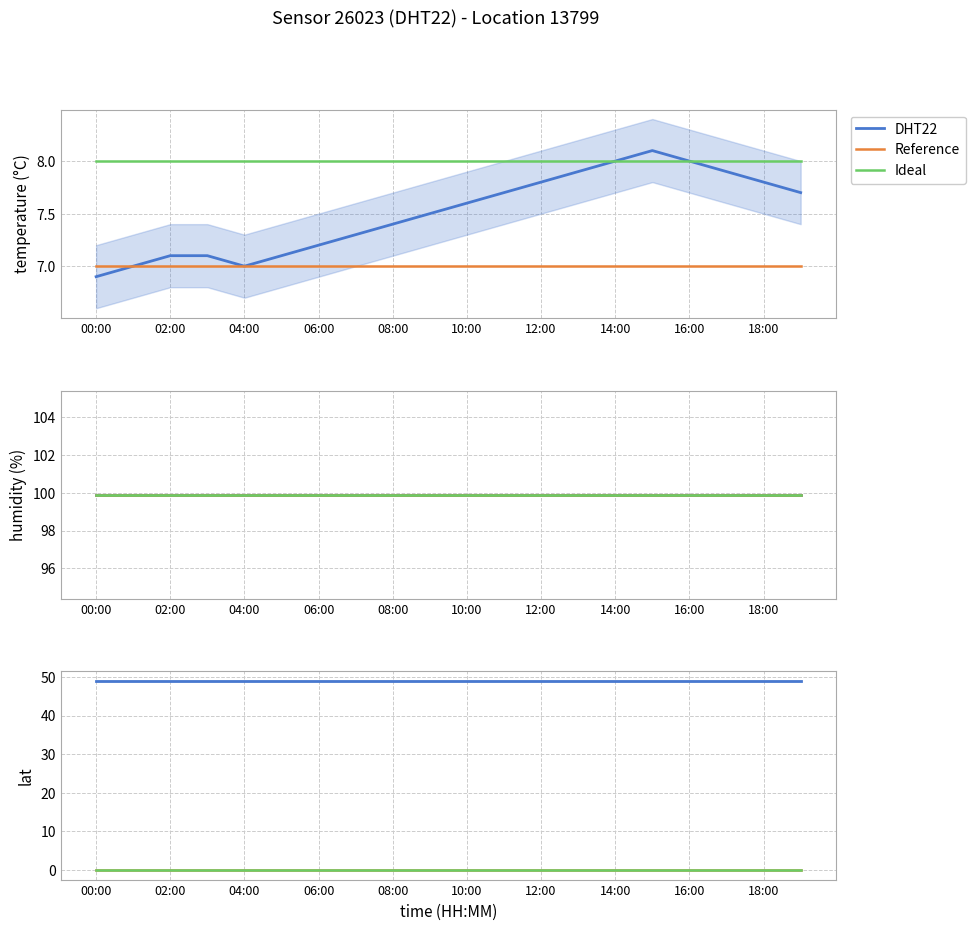

Rank the series by their maximum value, from lowest to highest.

Reference, Ideal, DHT22